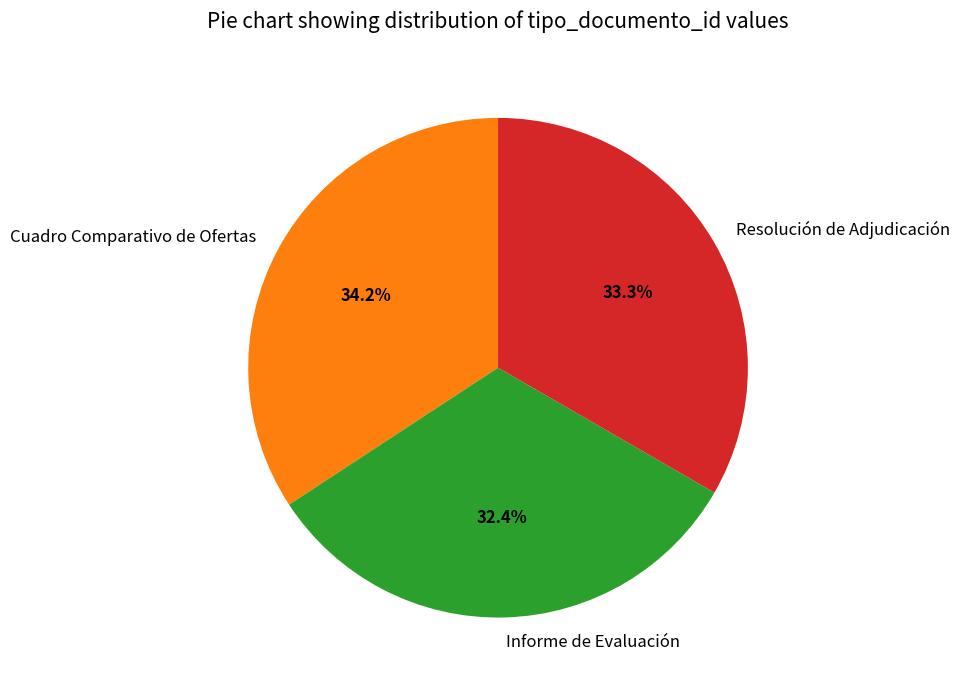

Between Resolución de Adjudicación and Cuadro Comparativo de Ofertas, which is larger?

Cuadro Comparativo de Ofertas